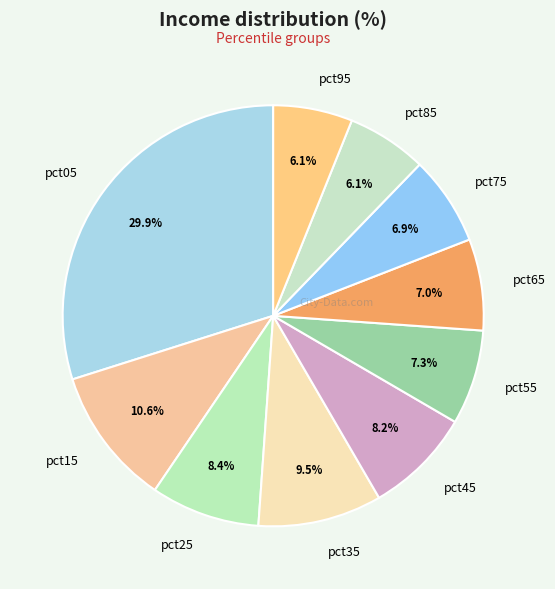

Which category has the biggest portion of the pie?

pct05